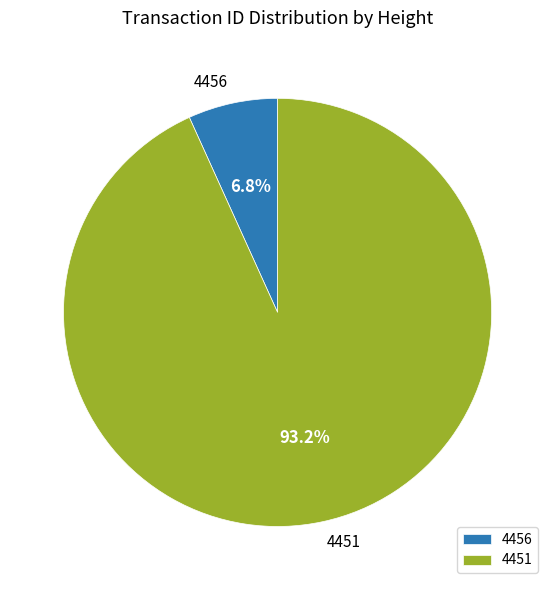

Does 4451 represent more than half of the total?

Yes